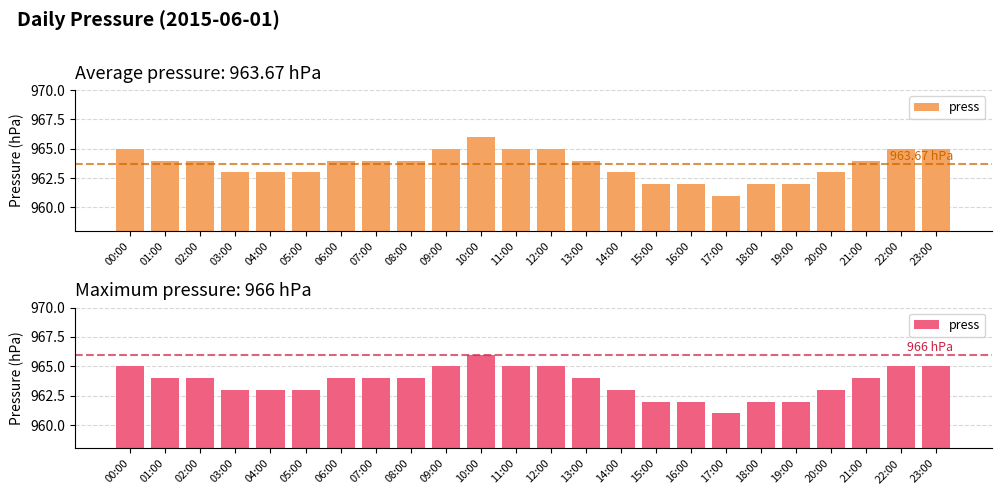

What is the difference between the values at 05:00 and 07:00?

1